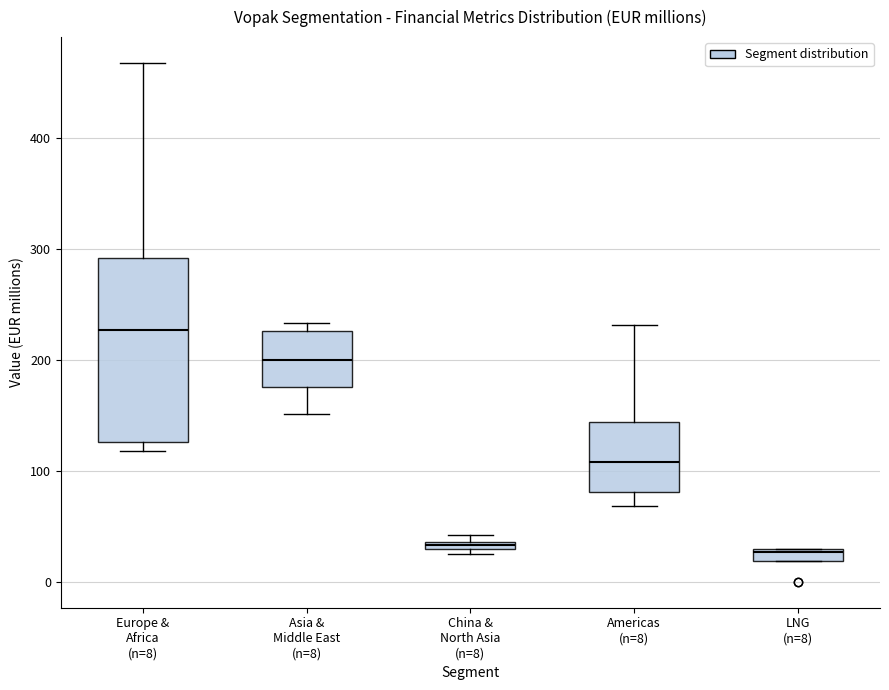

Where does the lower whisker of the box for Asia & Middle East (n=8) end on the y-axis? The values are not printed on the chart, so give them approximately, as read against the axis.

150